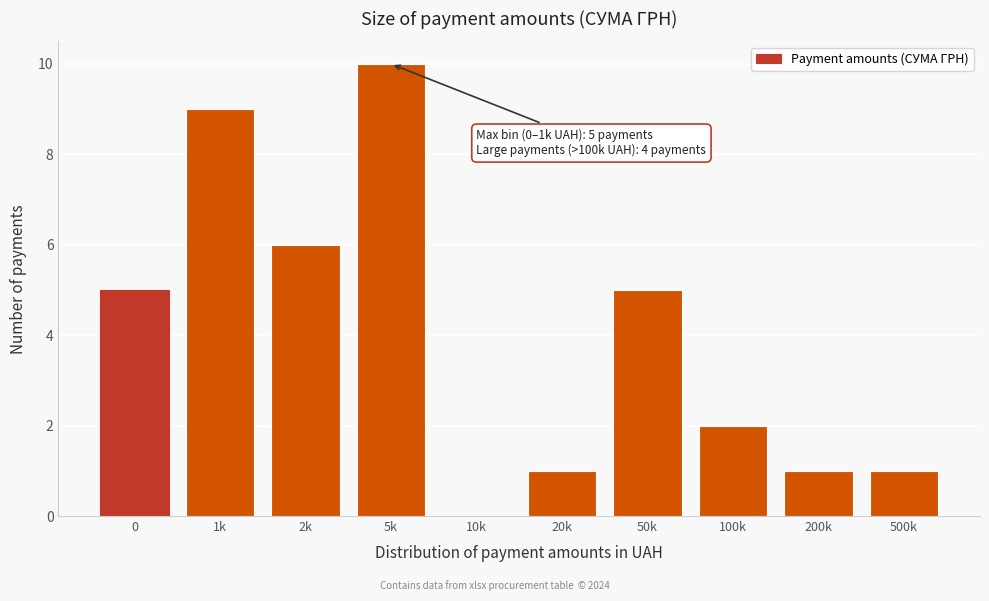

Reading right to left, transcribe all the data shown in this chart.

500k=1	200k=1	100k=2	50k=5	20k=1	10k=0	5k=10	2k=6	1k=9	0=5